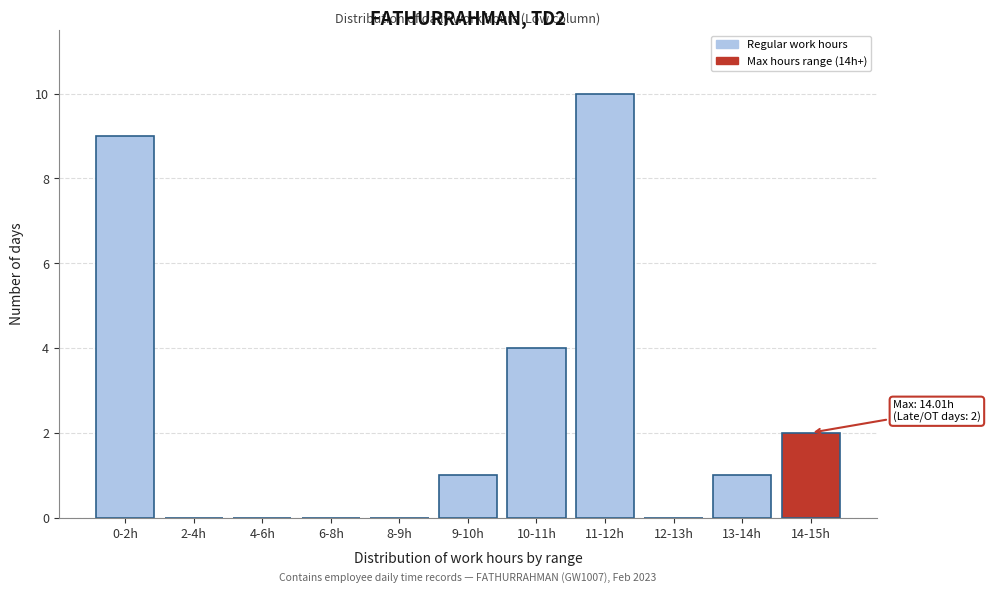

Reading left to right, extract all data points from this chart.

0-2h=9	2-4h=0	4-6h=0	6-8h=0	8-9h=0	9-10h=1	10-11h=4	11-12h=10	12-13h=0	13-14h=1	14-15h=2